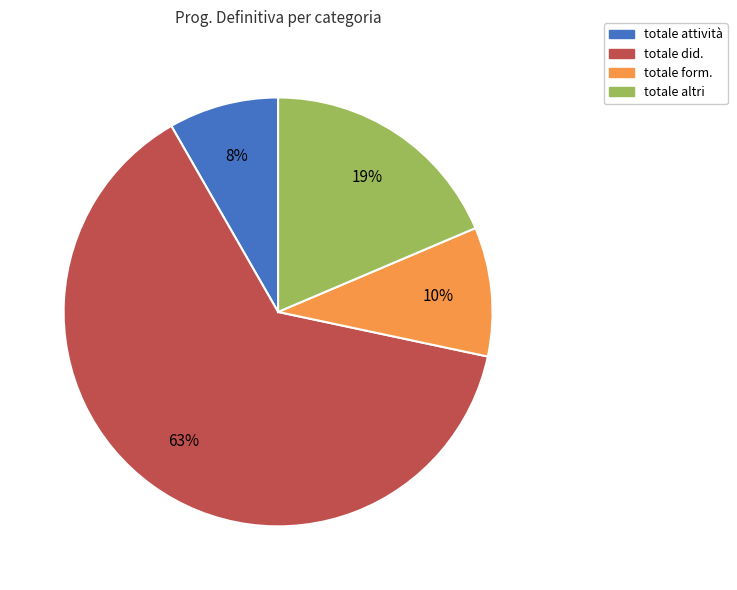

Which has a higher value, totale altri or totale form.?

totale altri